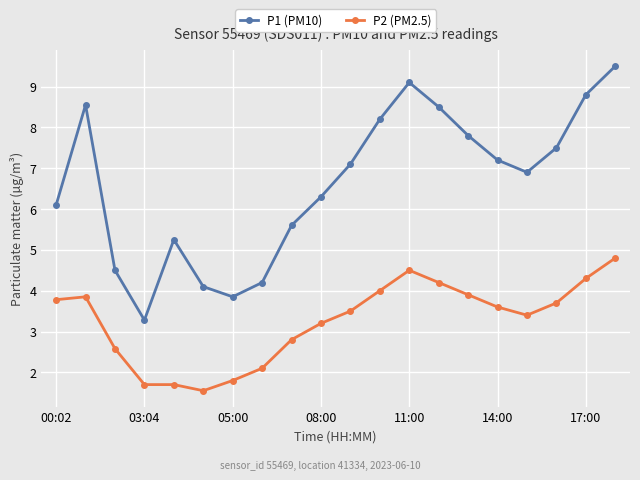

Which series has the largest total across all categories?

P1 (PM10)